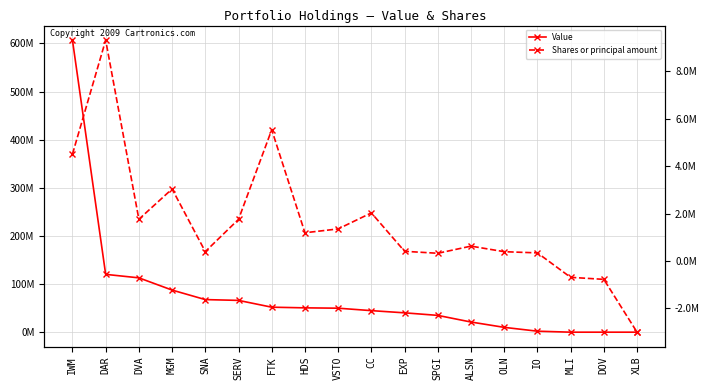

Reading right to left, transcribe all the data shown in this chart.

Value: XLB=0	DOV=0	MLI=0	IO=2048000	OLN=10013000	ALSN=21091000	SPGI=34889000	EXP=40201000	CC=44764000	VSTO=49842000	HDS=50561000	FTK=51922000	SERV=66063000	SNA=67698000	MGM=87481000	DVA=112904000	DAR=120126000	IWM=606825000
Shares or principal amount: XLB=-3000000	DOV=-774419	MLI=-689237	IO=341379	OLN=390990	ALSN=626024	SPGI=324430	EXP=408006	CC=2026445	VSTO=1350745	HDS=1189391	FTK=5529513	SERV=1753732	SNA=395271	MGM=3034367	DVA=1758628	DAR=9304871	IWM=4500000